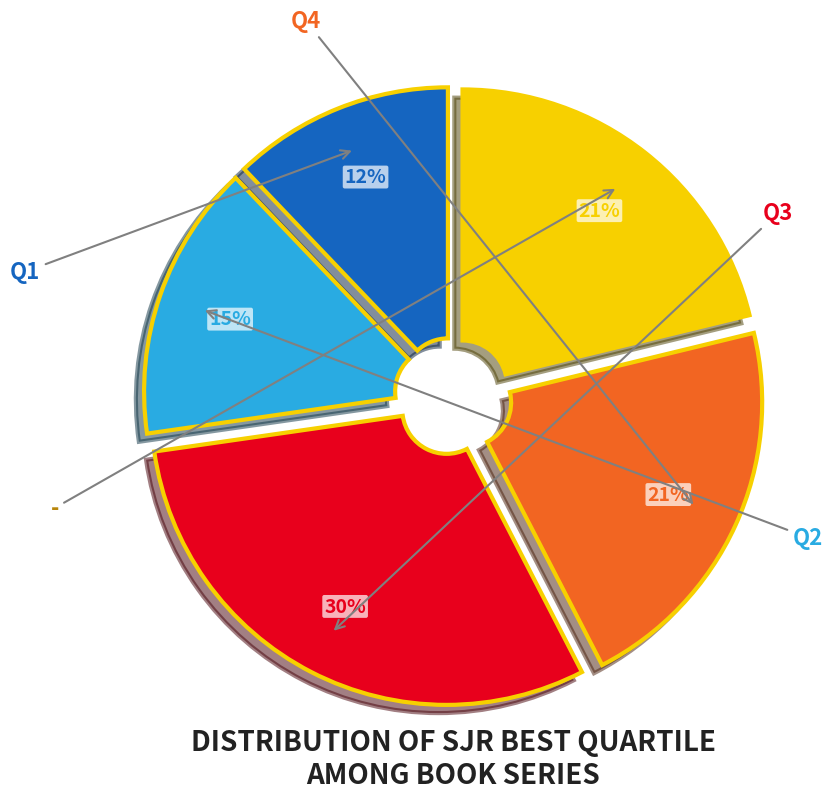

Which category has the biggest portion of the pie?

Q3